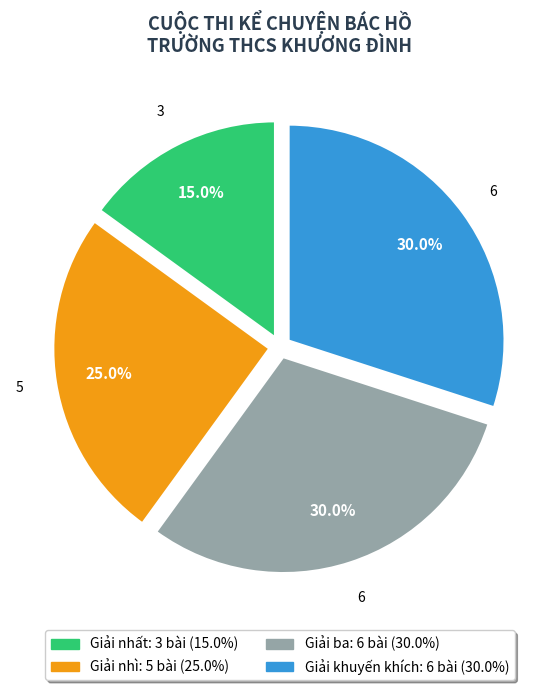

What is the total percentage of Giải khuyến khích and Giải nhất?

45.0%